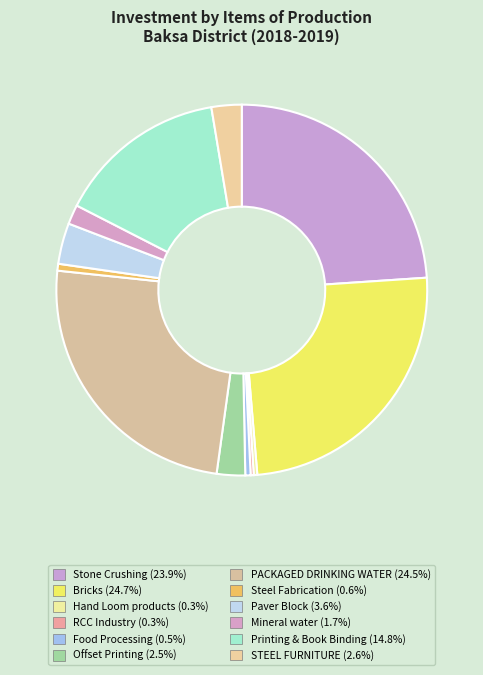

Which category has the smallest portion of the pie?

RCC Industry